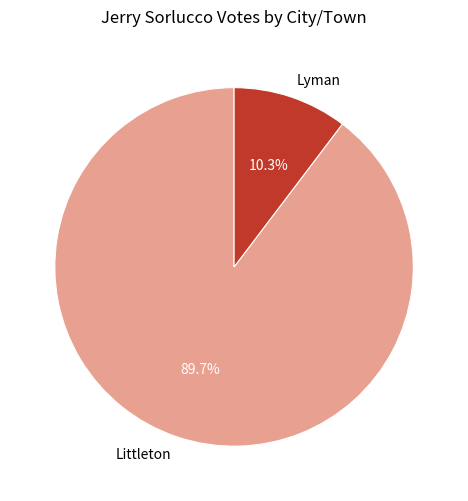

How many slices are in this pie chart?

2